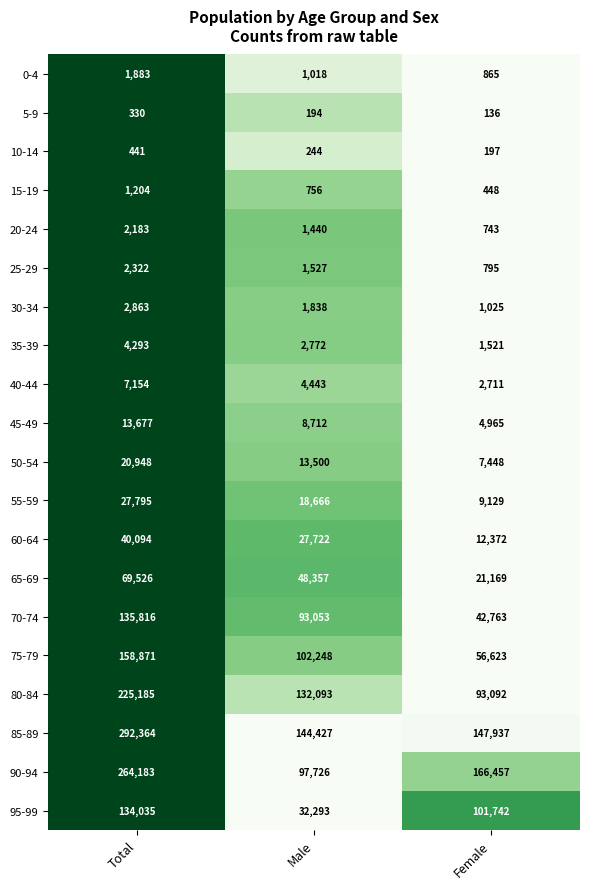

Is the value of 65-69 at Female greater than the value of 90-94 at Total?

No